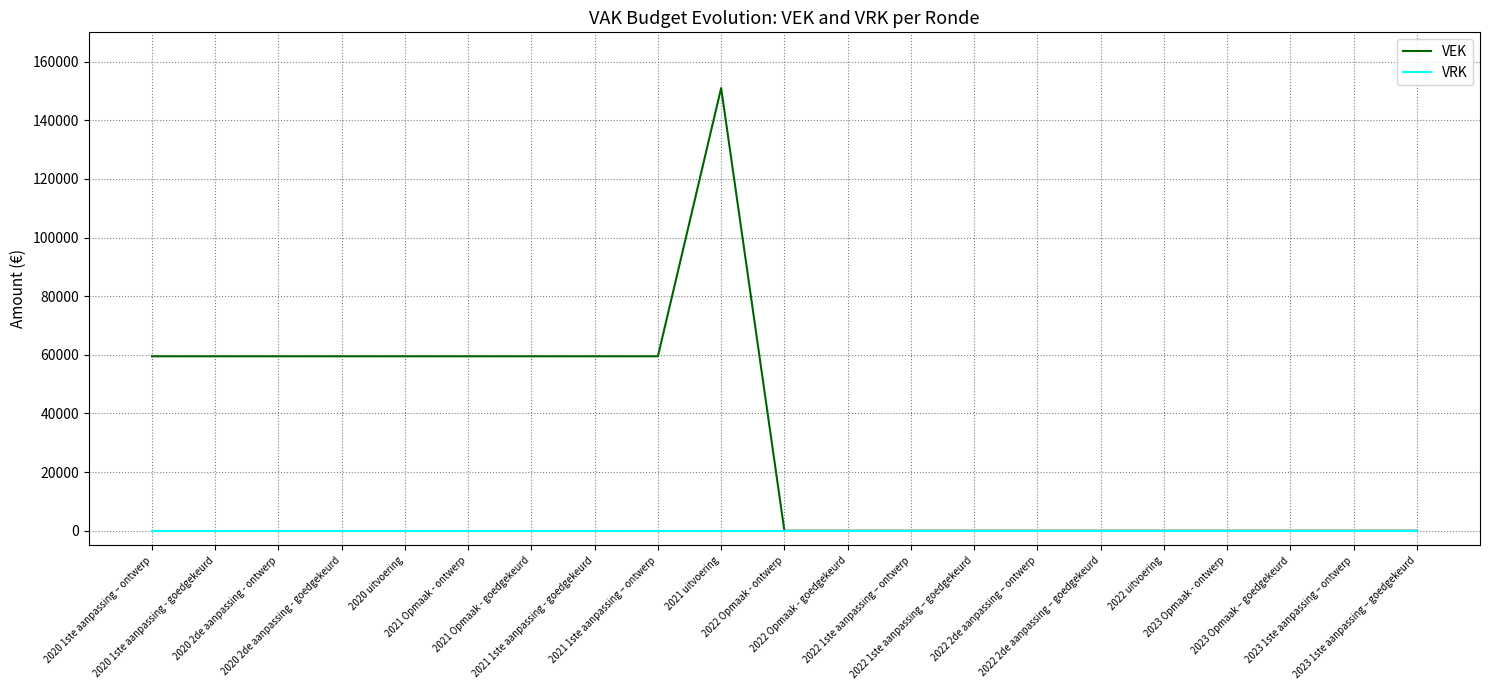

Count the number of data series in this chart.

2